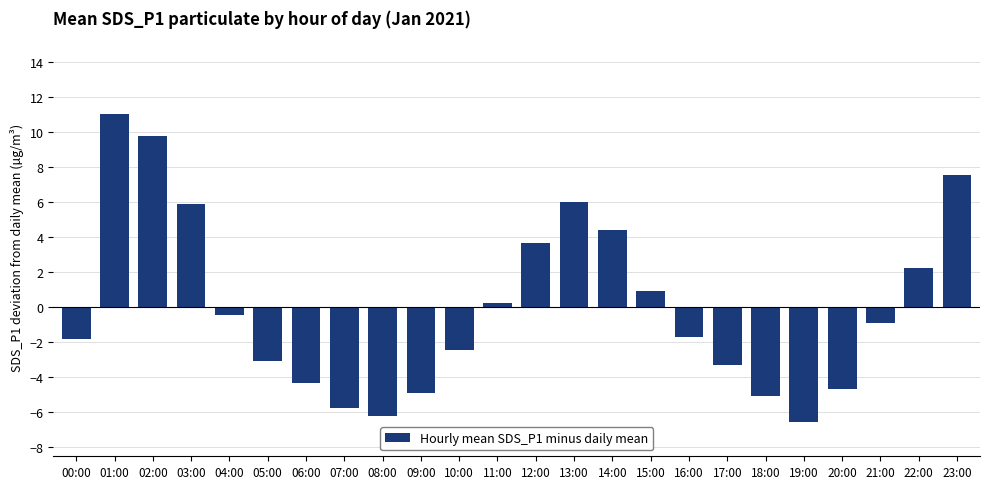

Which has a higher value, 04:00 or 05:00?

04:00